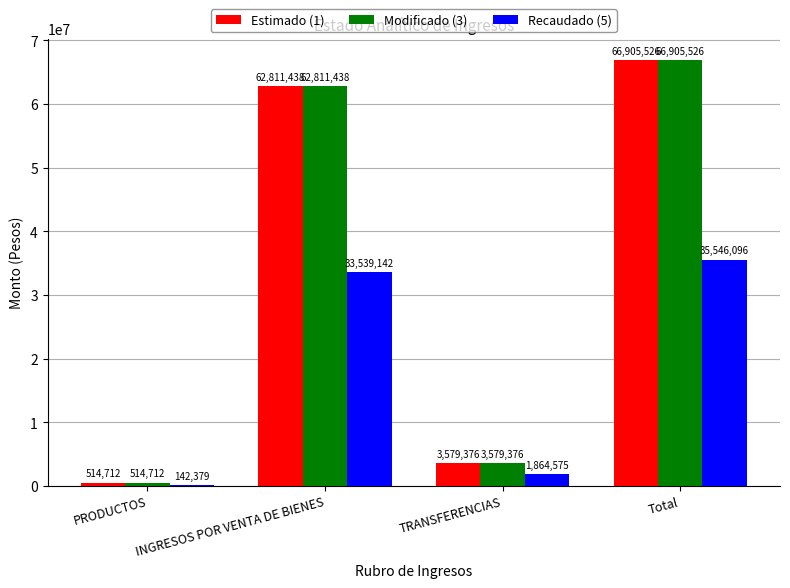

At which label does Estimado (1) first exceed 62811437?

INGRESOS POR VENTA DE BIENES